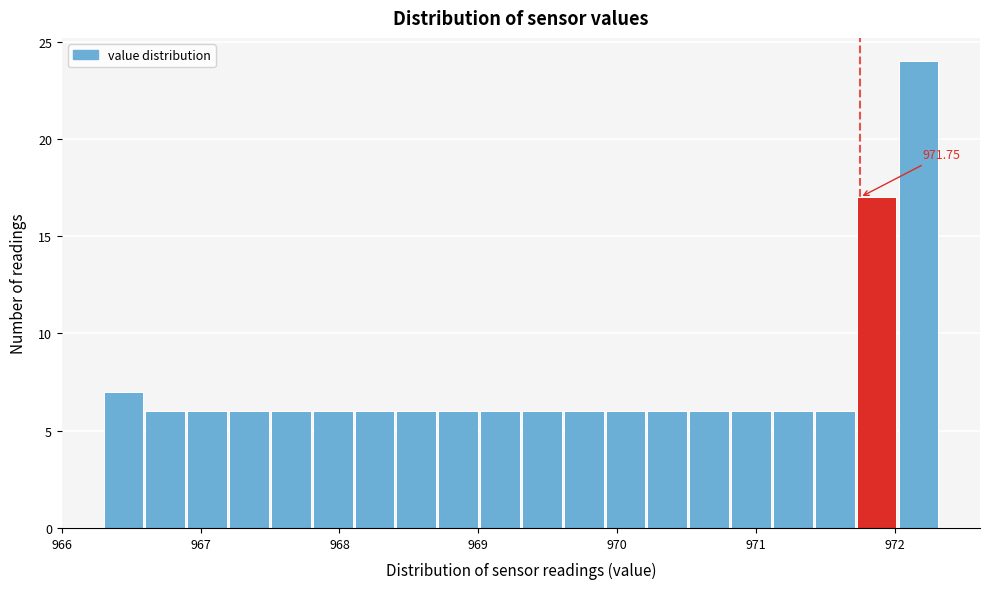

Read against the x-axis, roughly where is the centre of the tallest bar?

972.2